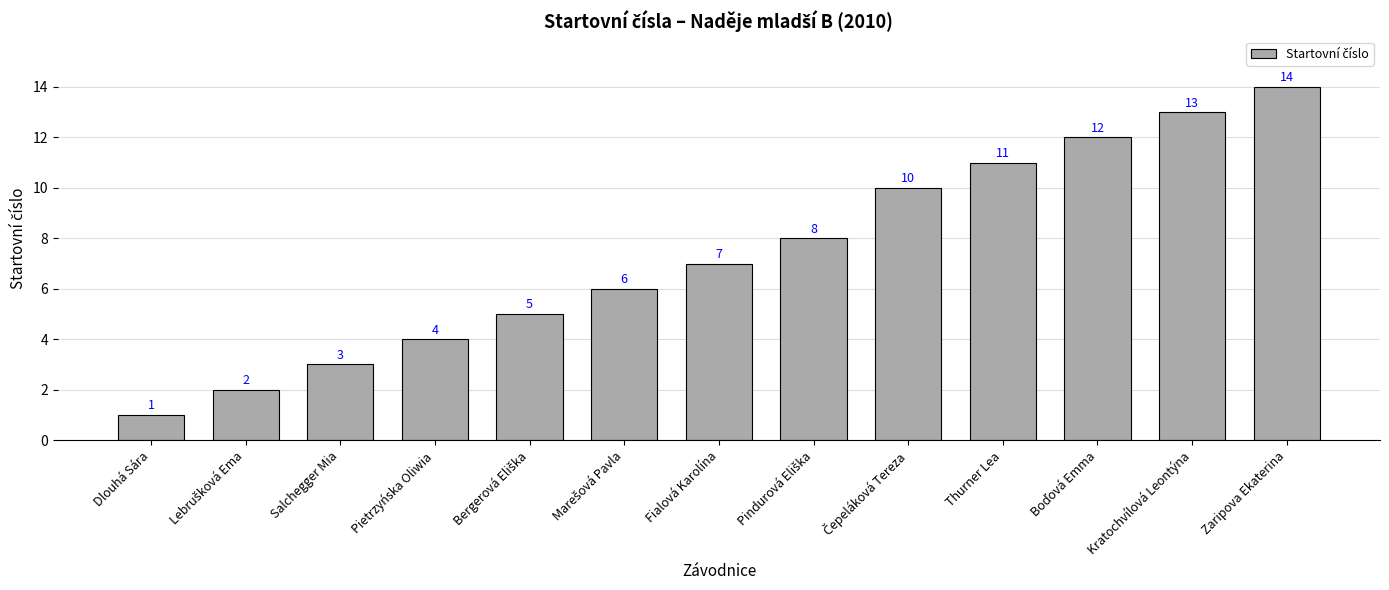

Which category has the lowest value across all series?

Dlouhá Sára